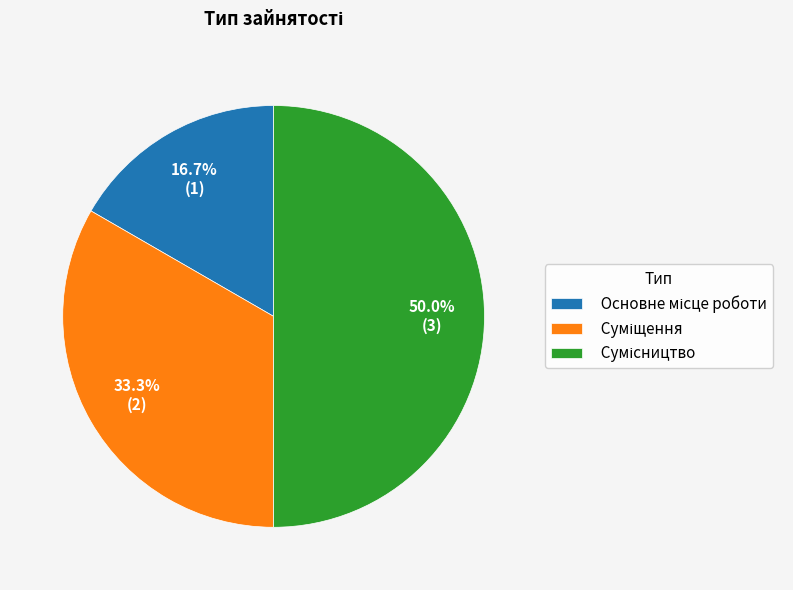

Which has a higher value, Суміщення or Сумісництво?

Сумісництво